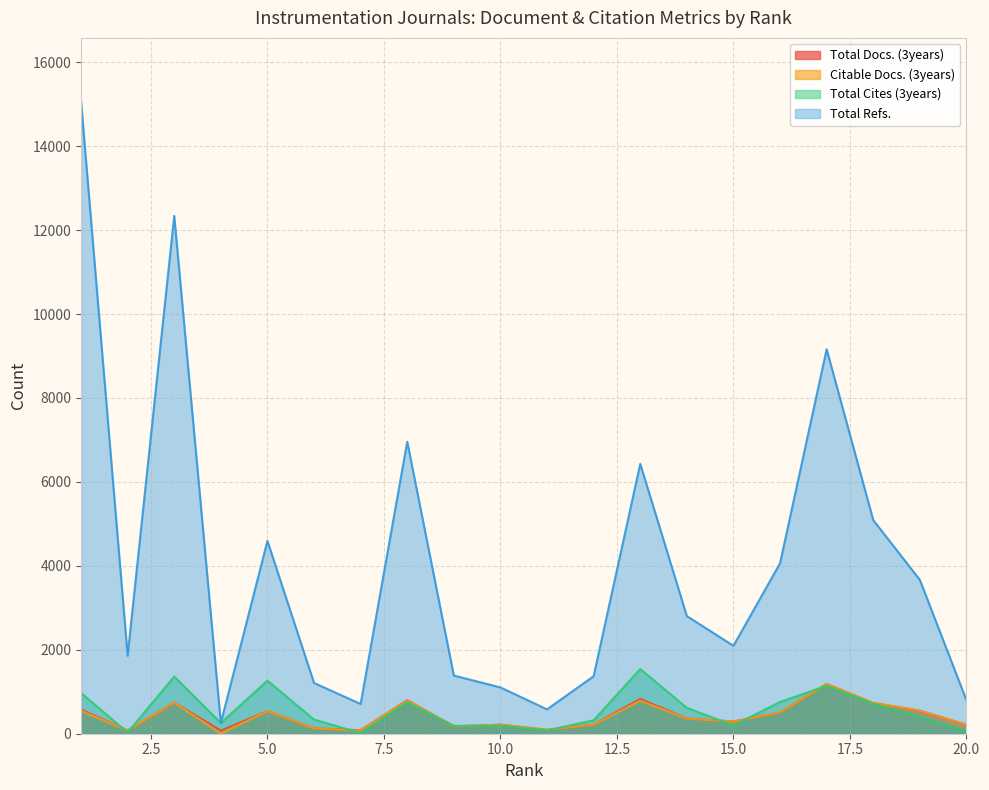

Is it true that Total Refs. equals 2633 at 18?

False